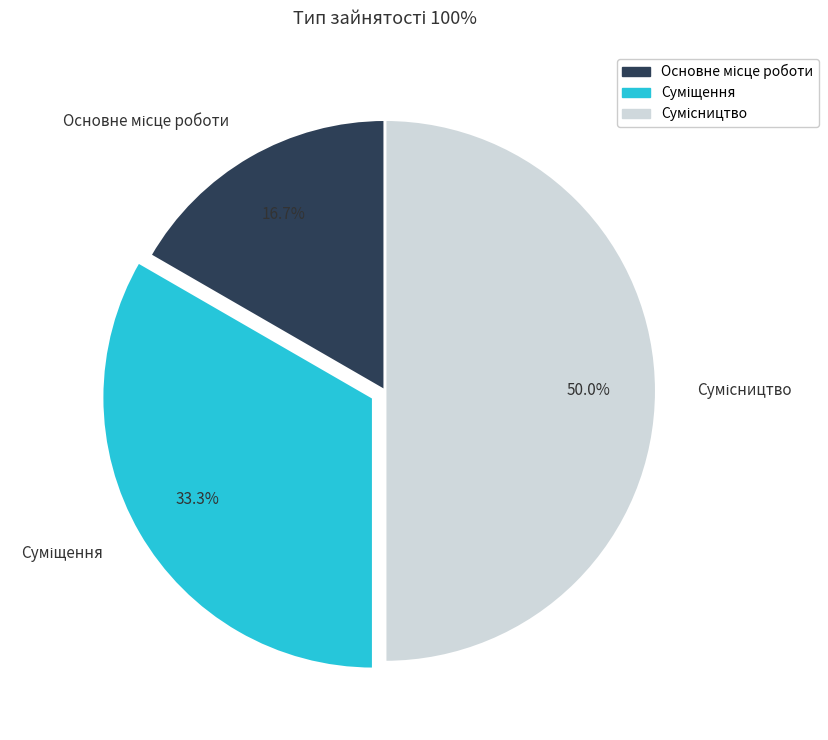

How many segments does this pie chart have?

3